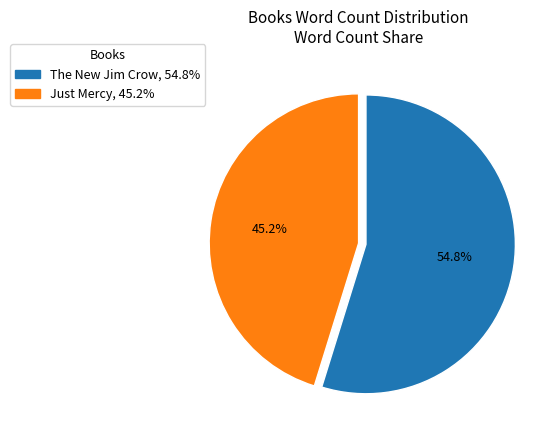

Which slice is the smallest?

Just Mercy